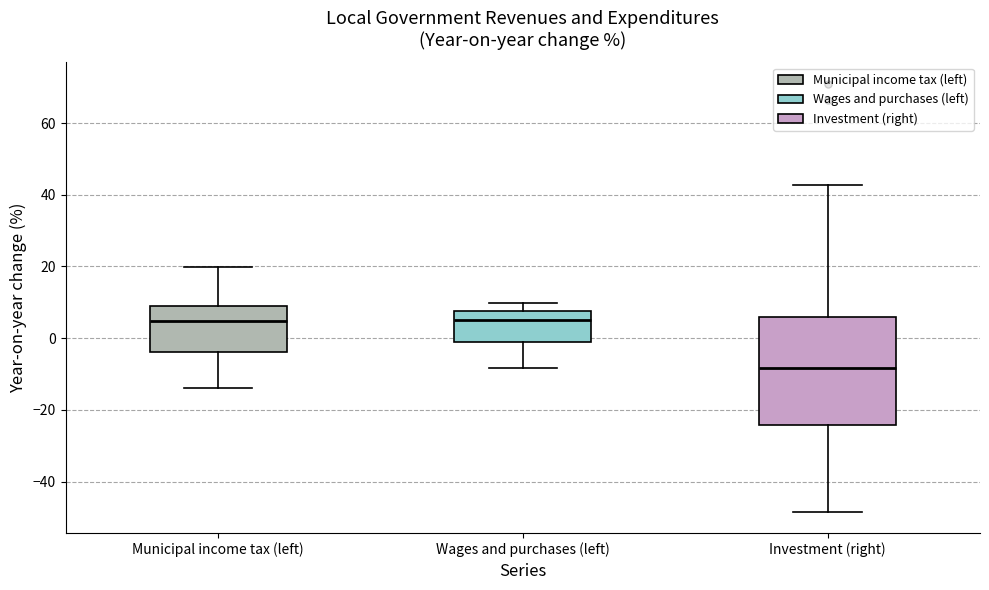

Reading left to right, transcribe this box plot: for each box, give where its median line is, the range the box spans, and where its two whiskers end, as read against the y-axis. The values are not printed on the chart, so give them approximately, as read against the axis.

Municipal income tax (left): median 4, box -4 to 8, whiskers -14 to 20
Wages and purchases (left): median 6, box -2 to 8, whiskers -8 to 10
Investment (right): median -8, box -24 to 6, whiskers -48 to 42